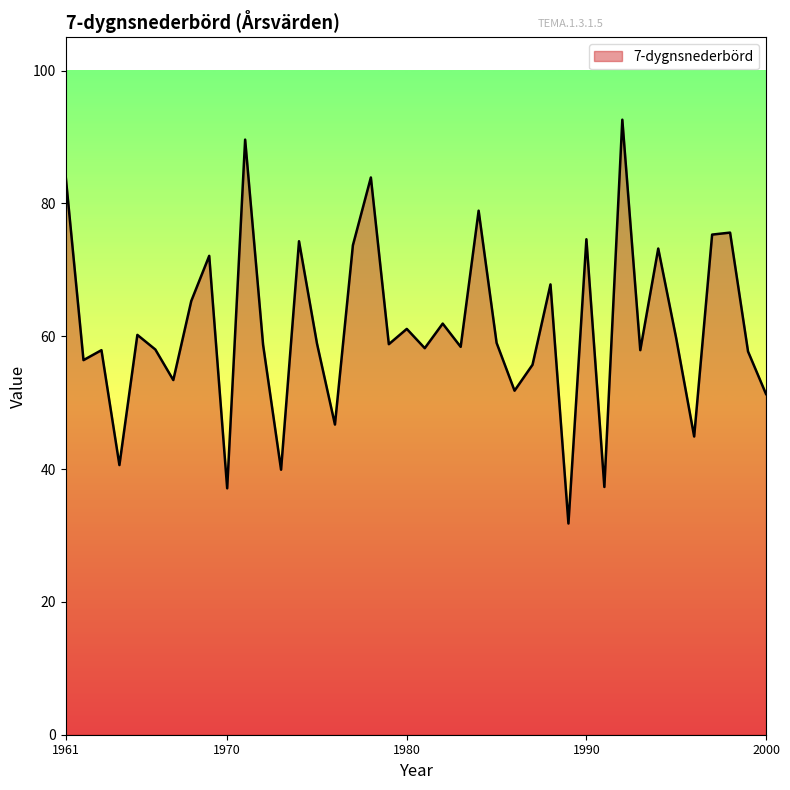

Does the chart display data point markers on the line(s)?

No